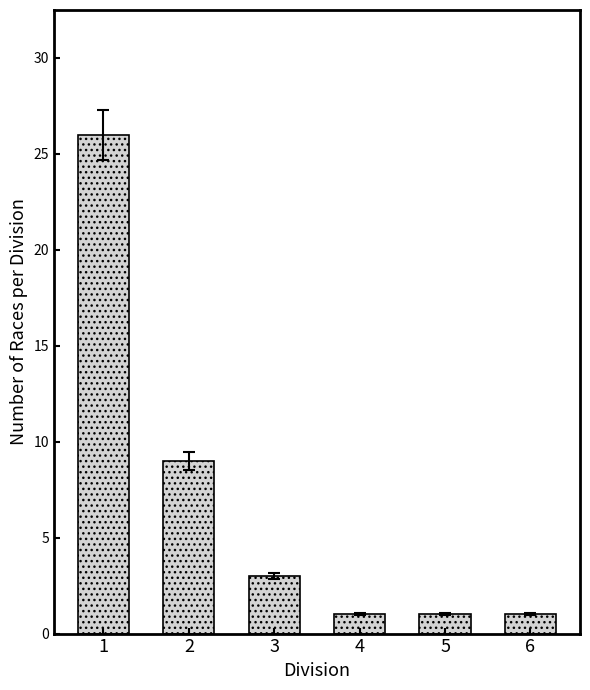

The chart shows a value of 1 at 4. True or false?

True